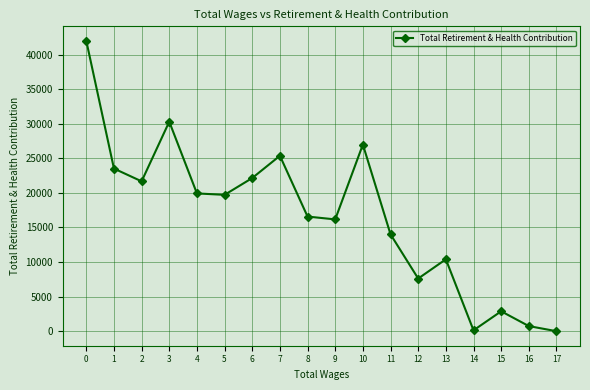

What is the maximum value shown in the chart?

41974